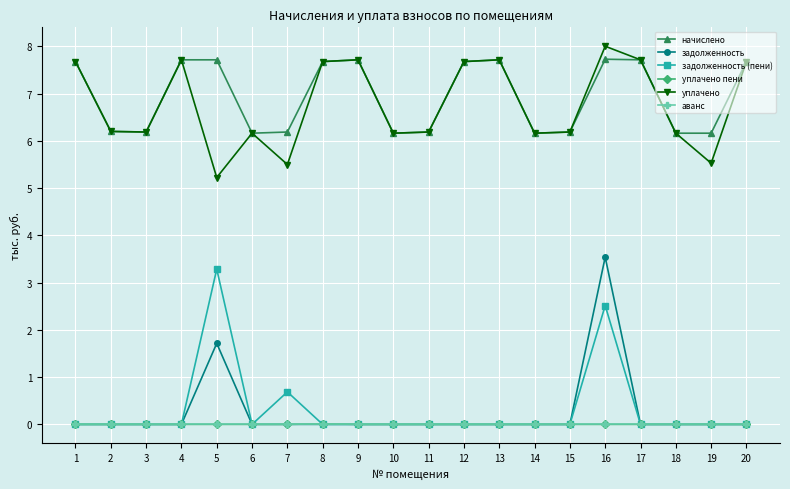

True or false: задолженность has a value of -2.1 at 2.

False